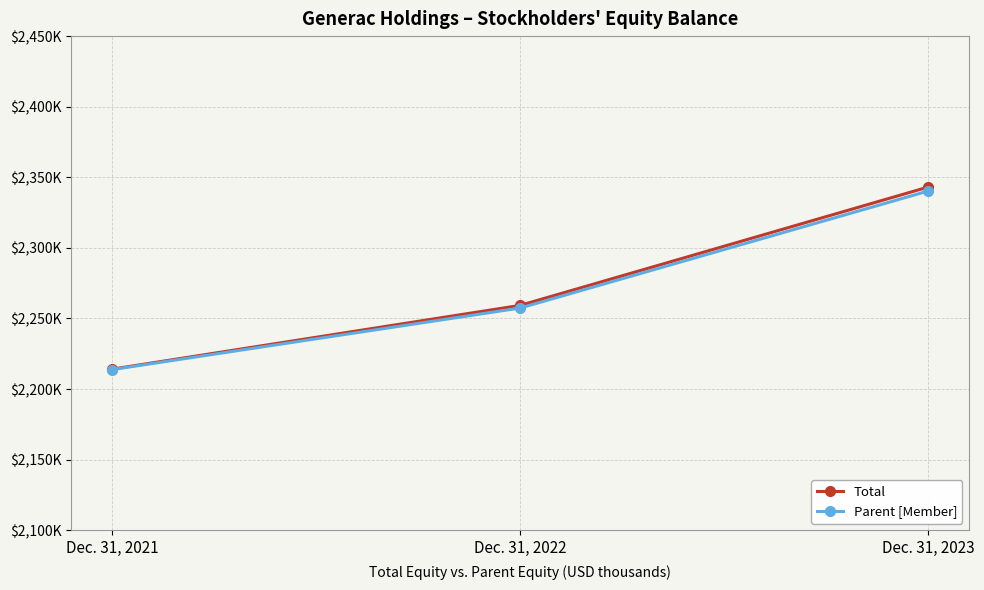

What is the value of the Parent [Member] point at the 3rd from the left?

2340252